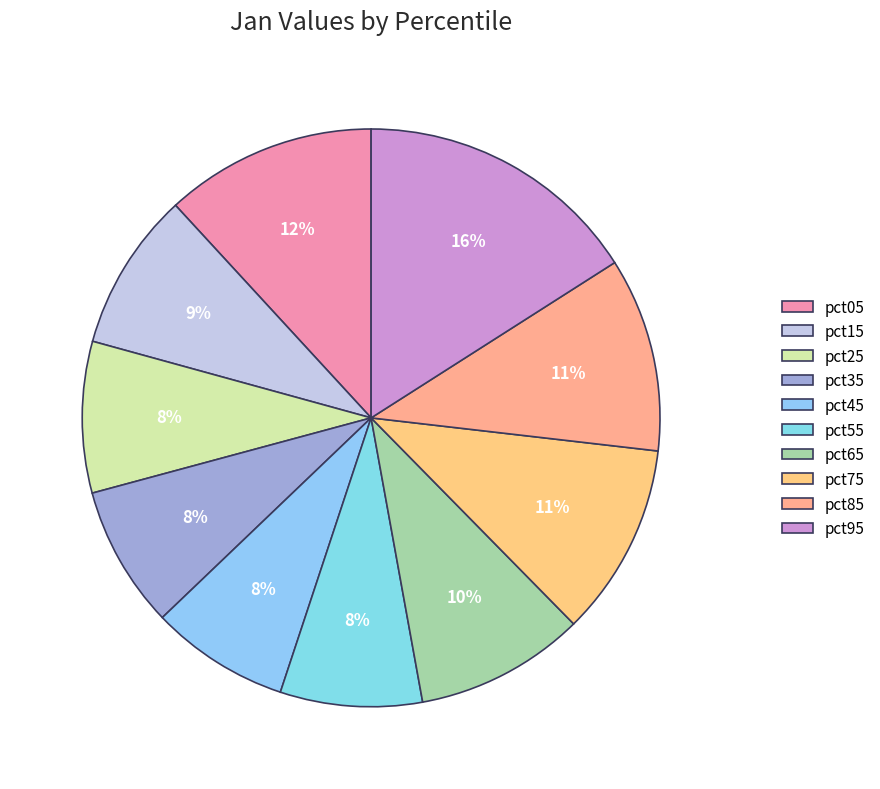

Count the number of slices in the pie.

10